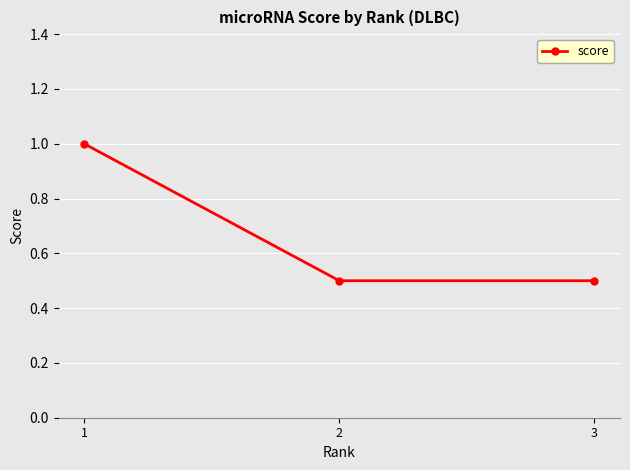

Reading right to left, transcribe all the data shown in this chart.

0.5	0.5	1.0